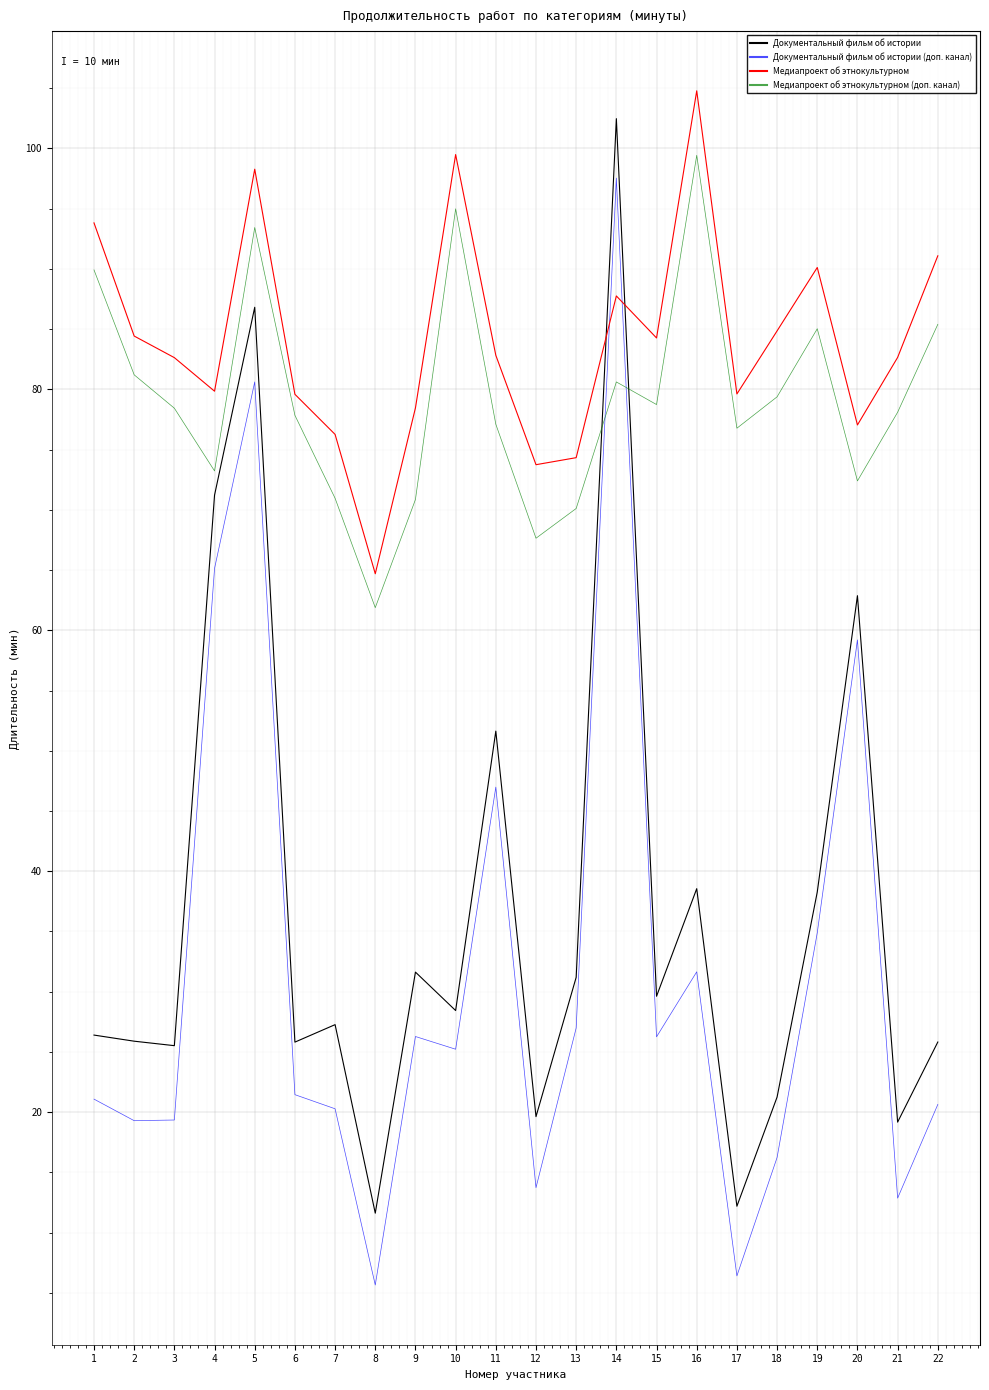

Is it true that Медиапроект об этнокультурном (доп. канал) equals 70.1 at 13?

True